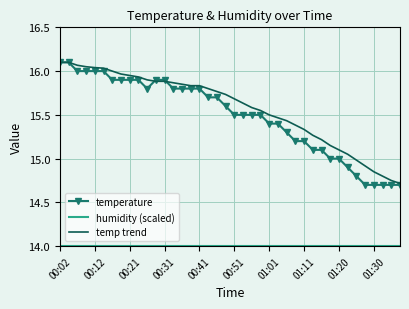

Which series has the widest spread of values?

temperature